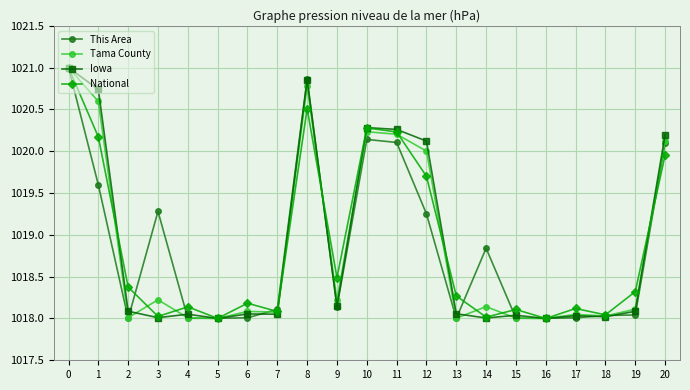

Between 10 and 17, which series saw the biggest shift?

Iowa